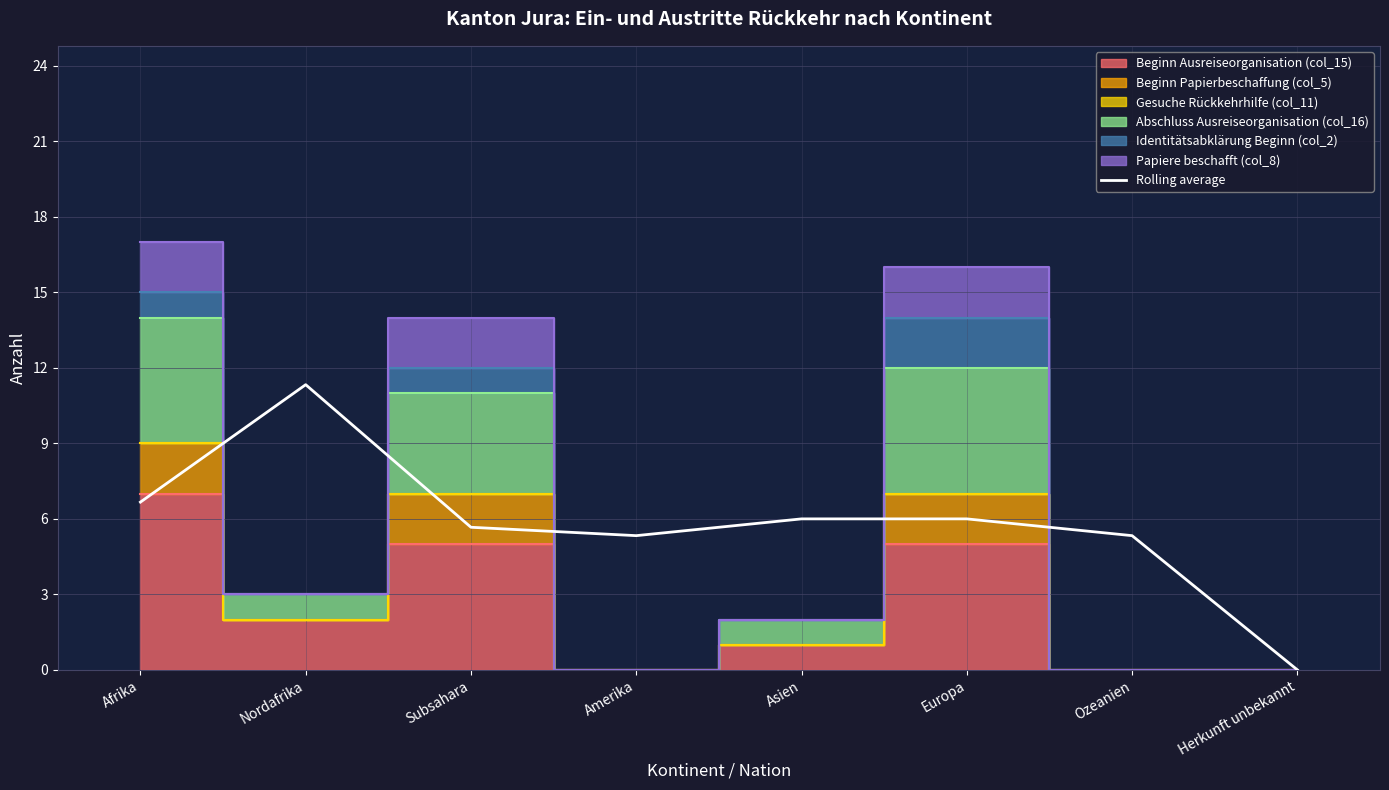

Is it true that the value at Herkunft unbekannt is 0.0?

True